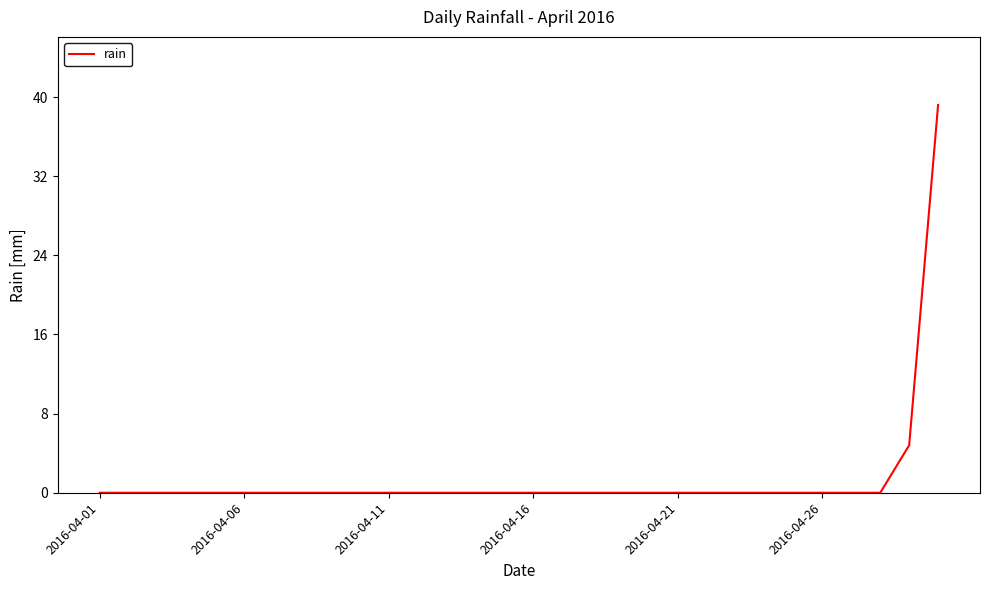

What is the maximum value shown in the chart?

39.2